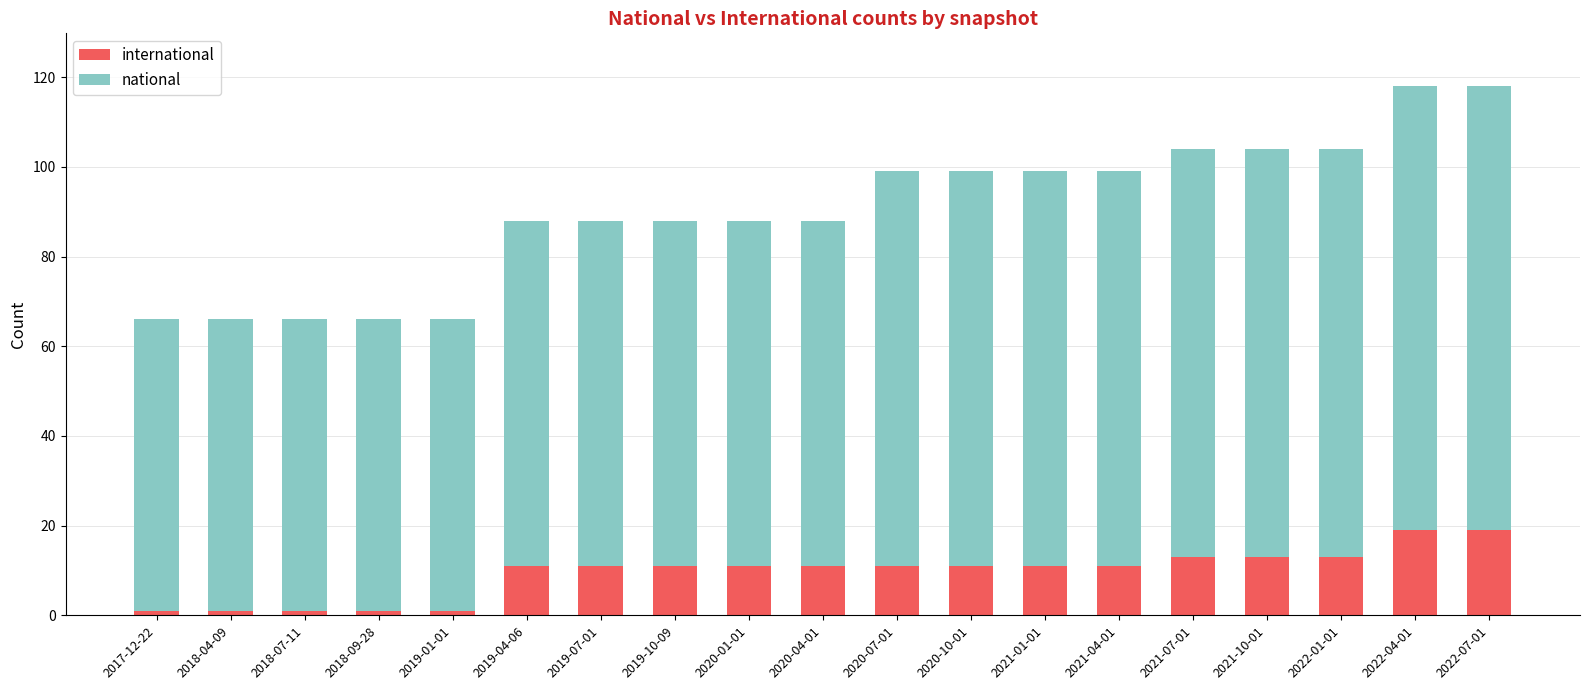

Which has a higher value, 2018-04-09 or 2022-01-01?

2022-01-01